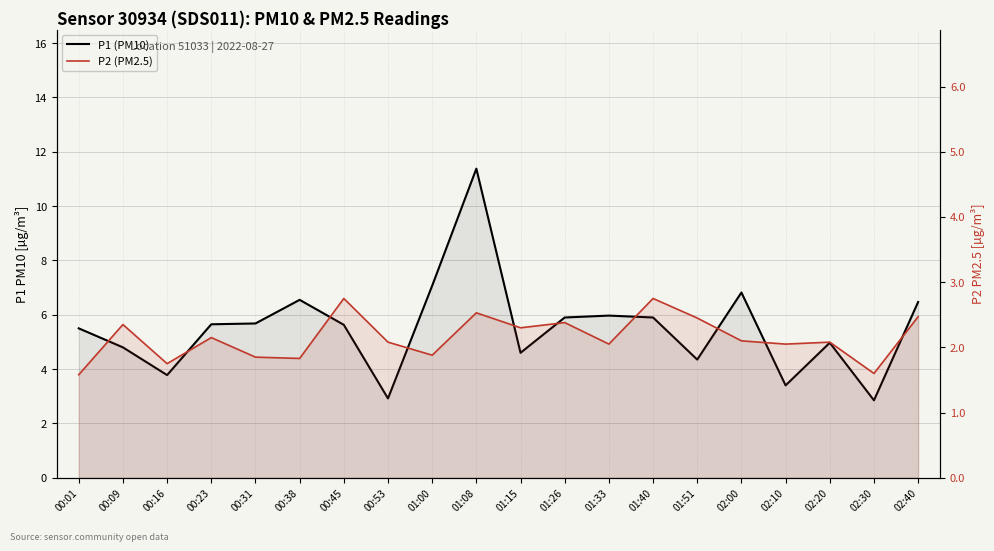

How many interior local valleys does the P1 (PM10) series have?

6